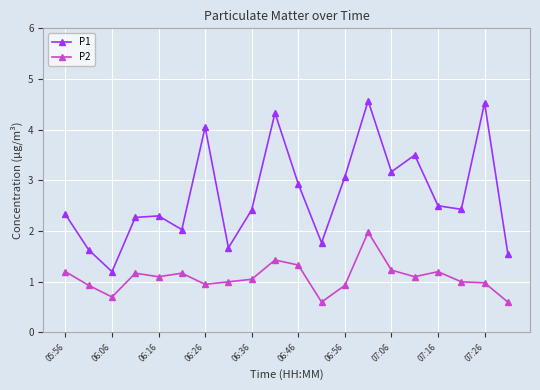

Which series has the largest total across all categories?

P1